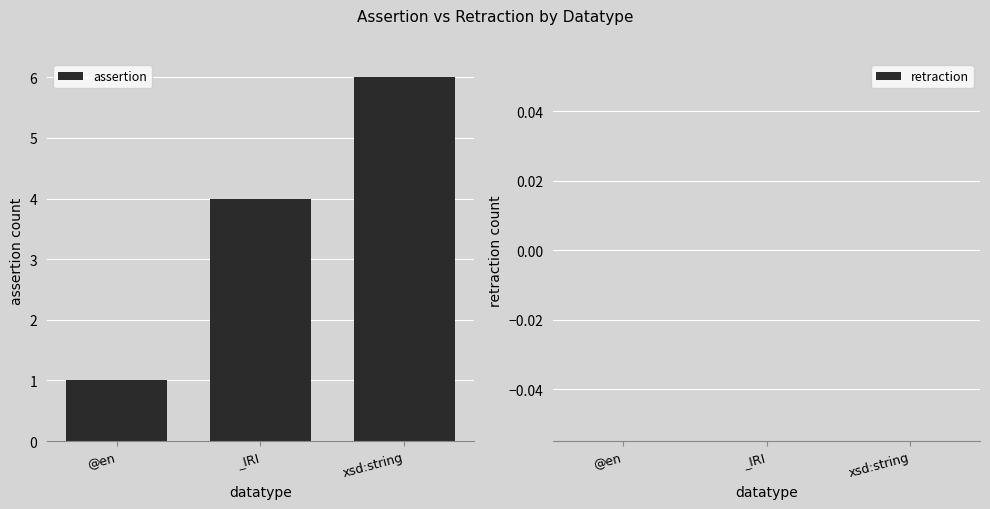

Are the bars grouped side by side (vs. stacked)?

No